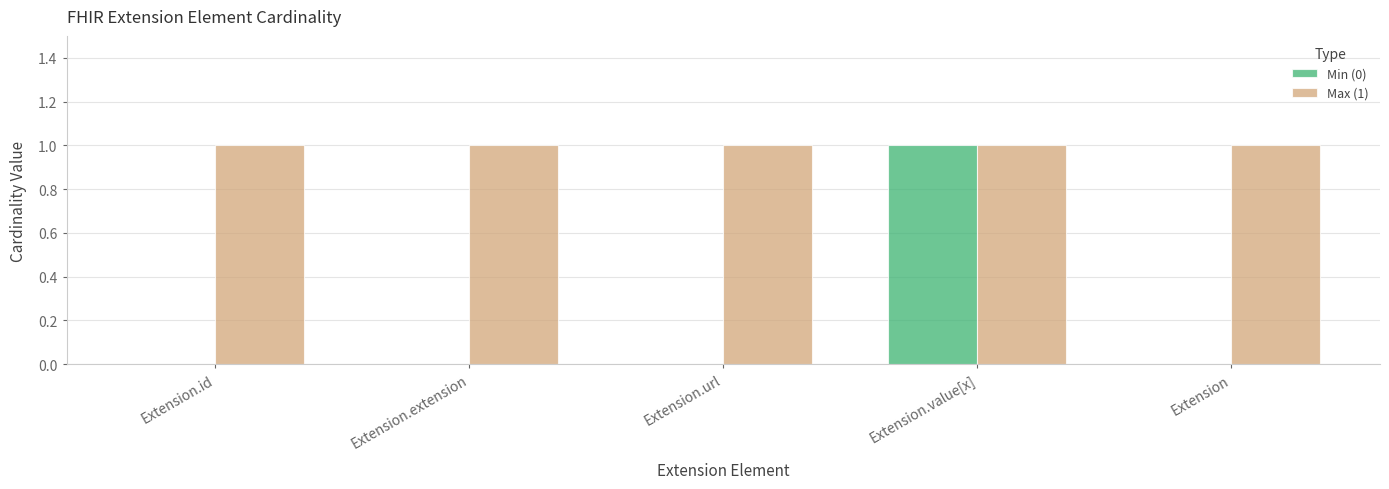

At which category is the sum across all series the highest?

Extension.value[x]